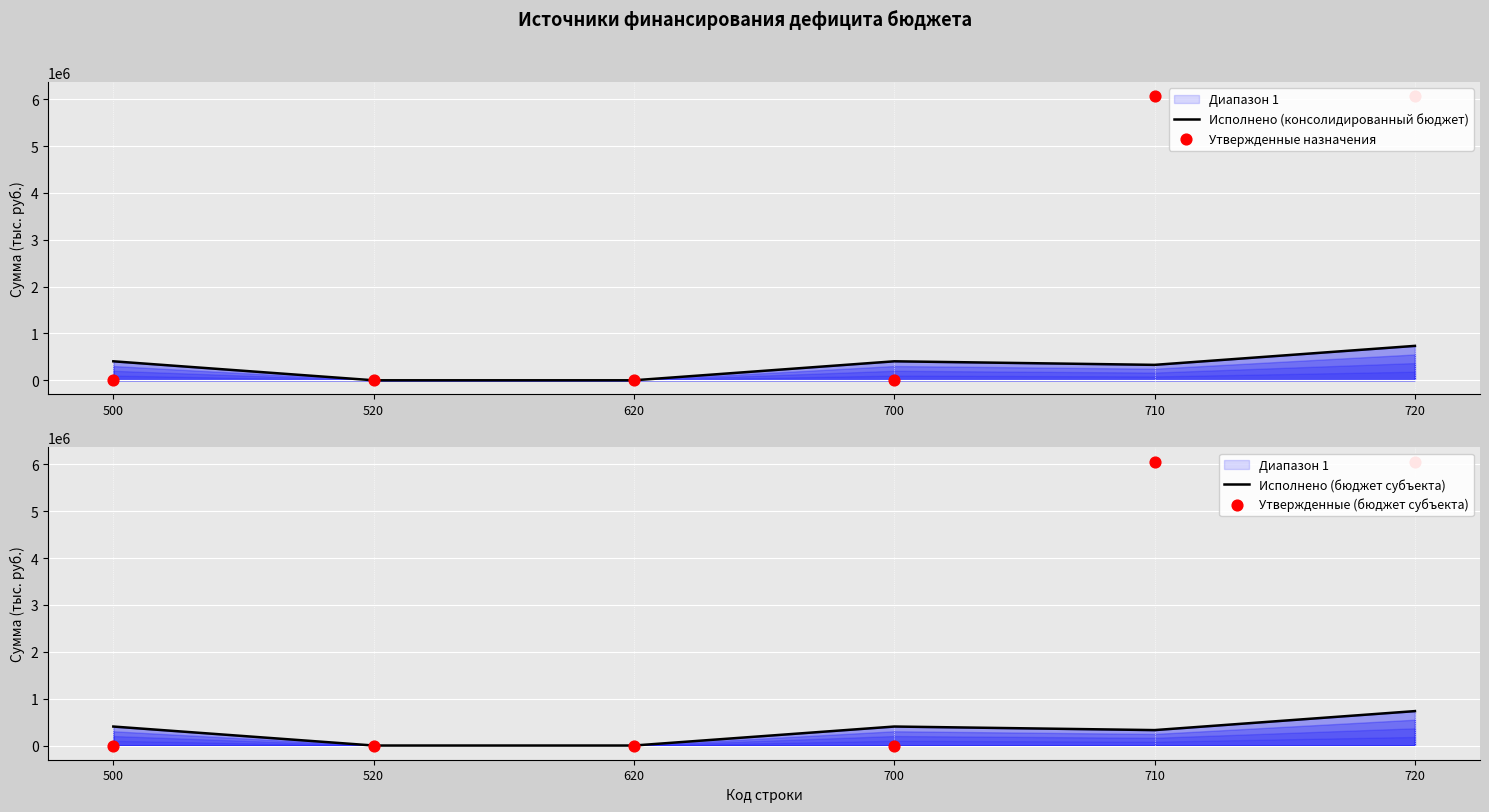

Is the value of Исполнено (бюджет субъекта) at 710 greater than the value of Утвержденные (бюджет субъекта) at 720?

No